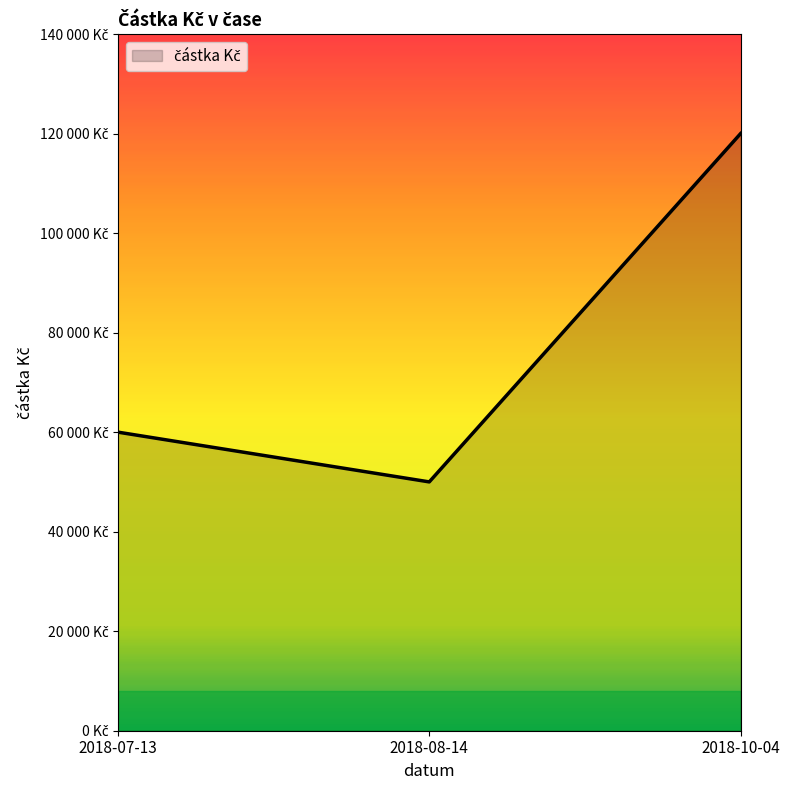

Rank the categories by value from highest to lowest.

2018-10-04, 2018-07-13, 2018-08-14